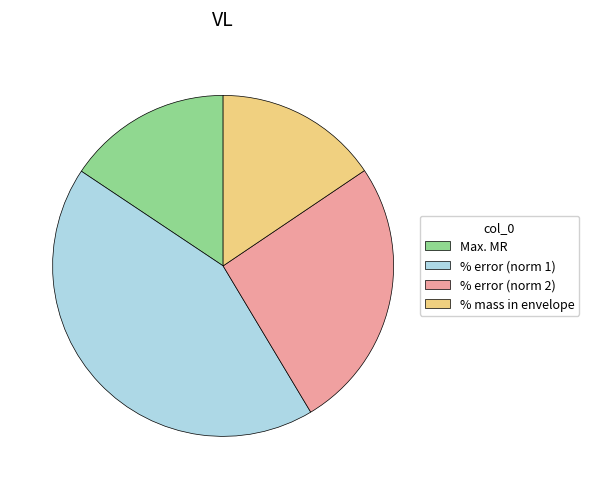

Between Max. MR and % error (norm 2), which is larger?

% error (norm 2)